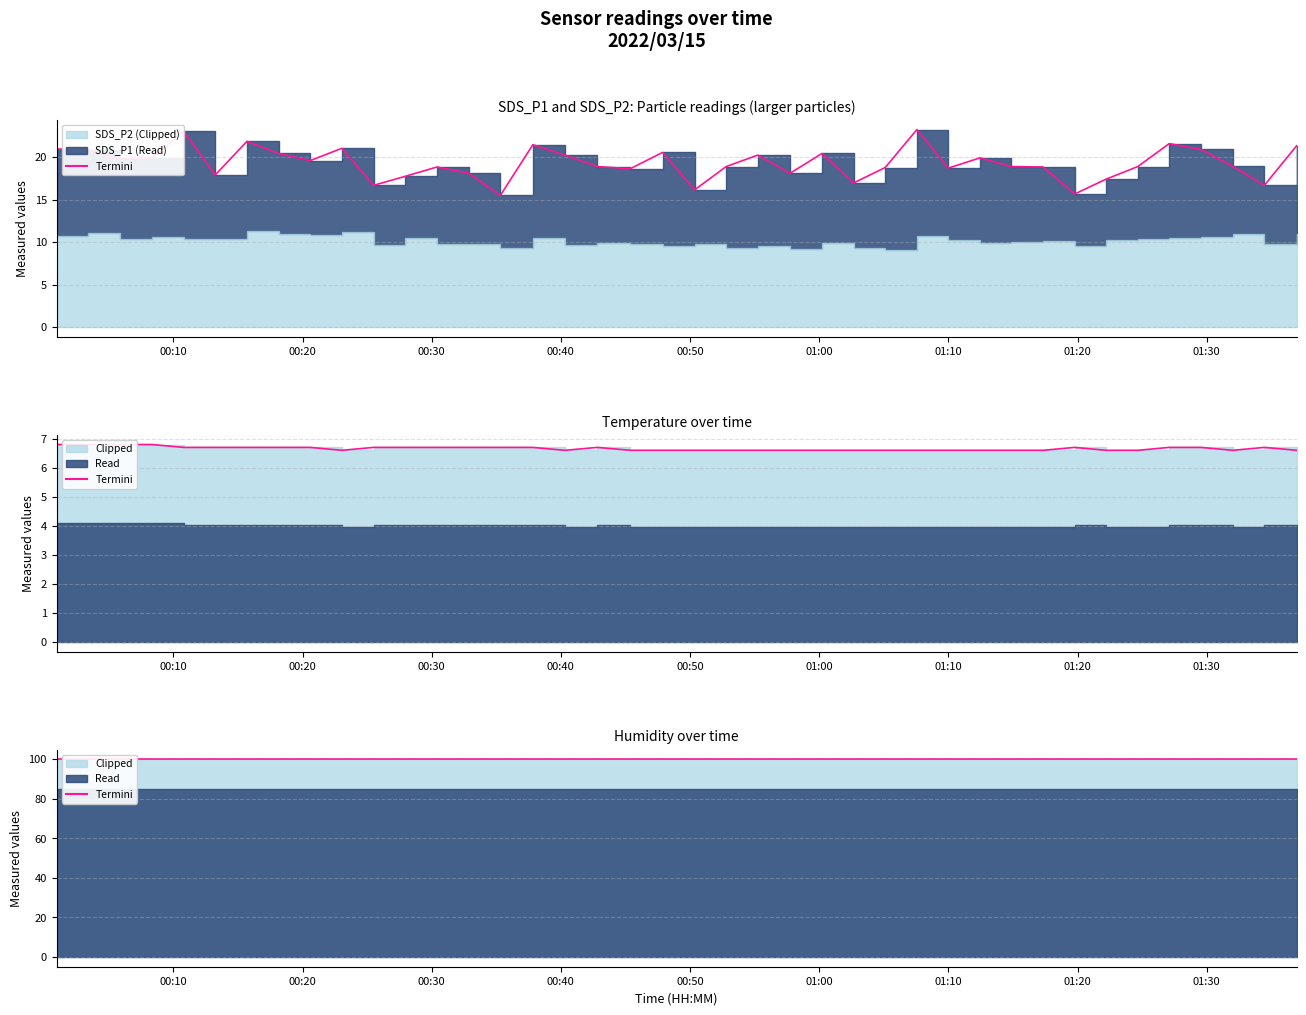

True or false: Temp and SDS_P1 cross at least once.

False